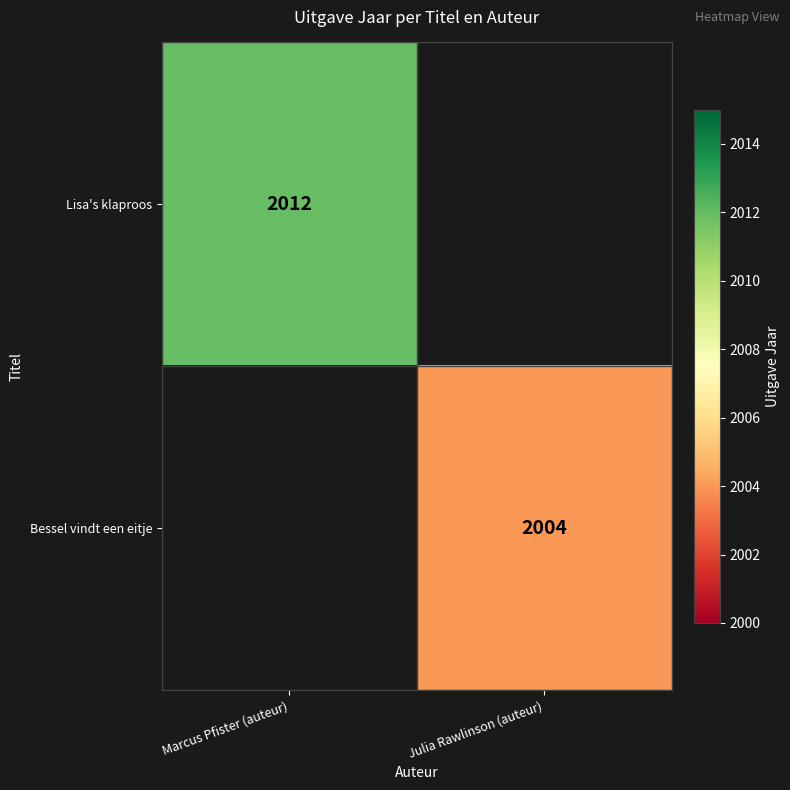

List the labels in order of Bessel vindt een eitje value, largest first.

Marcus Pfister (auteur), Julia Rawlinson (auteur)